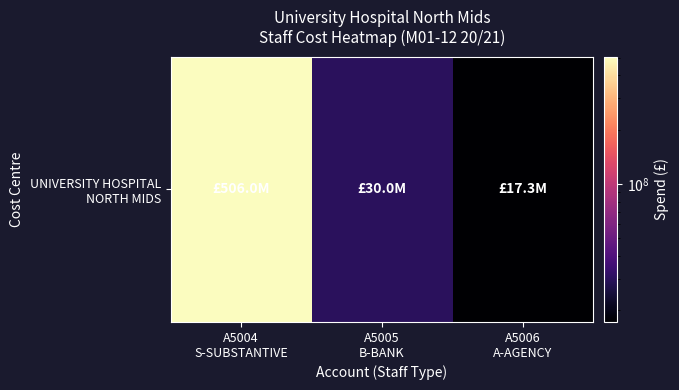

Where is the data nearest to the value 261621546?

A5005
B-BANK